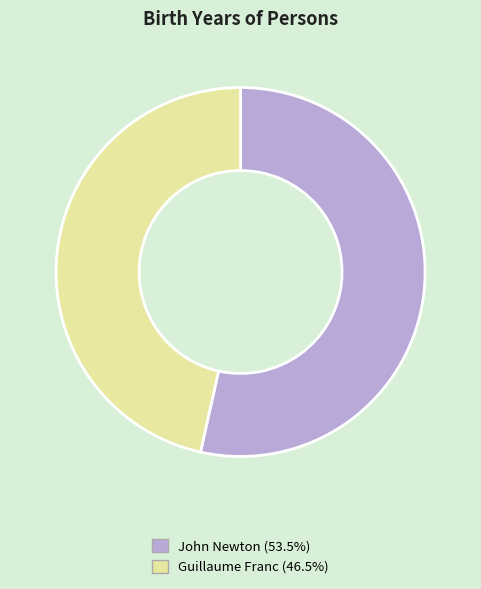

Is the sum of Guillaume Franc (46.5%) and John Newton (53.5%) greater than half?

Yes